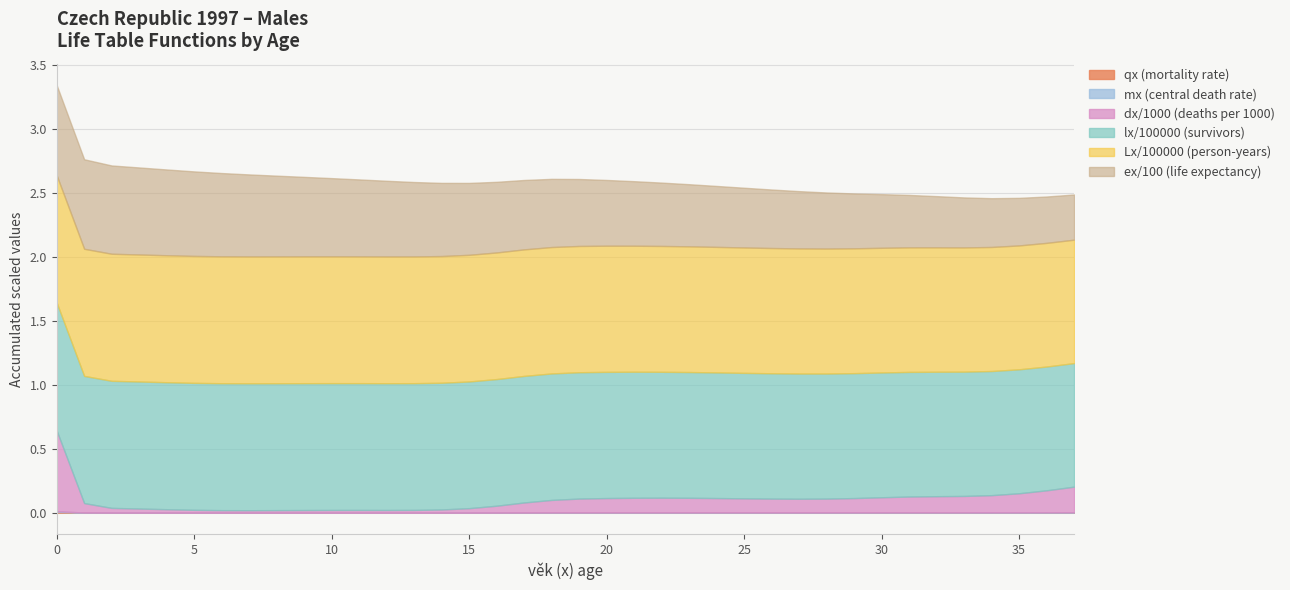

Which category has the lowest value in the ex series?

37